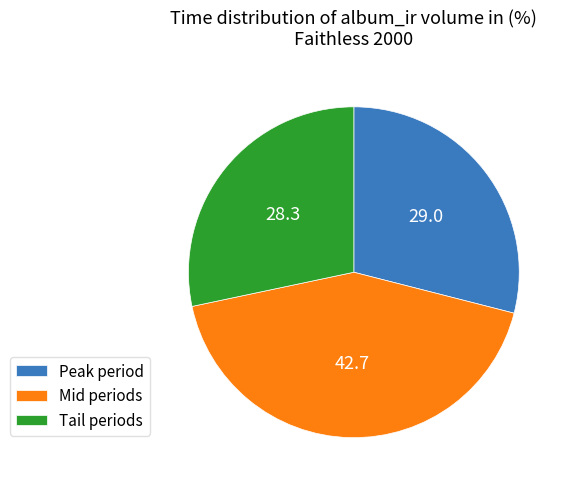

What is the ratio of the value at Mid periods to the value at Peak period?

1.5